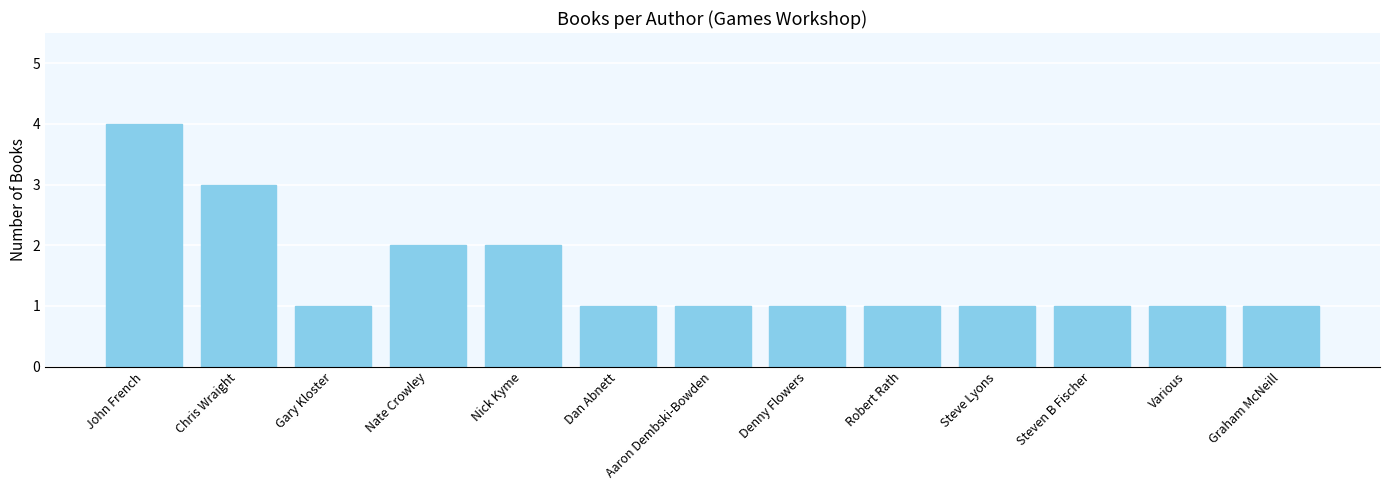

What is the difference between the maximum and minimum values?

3